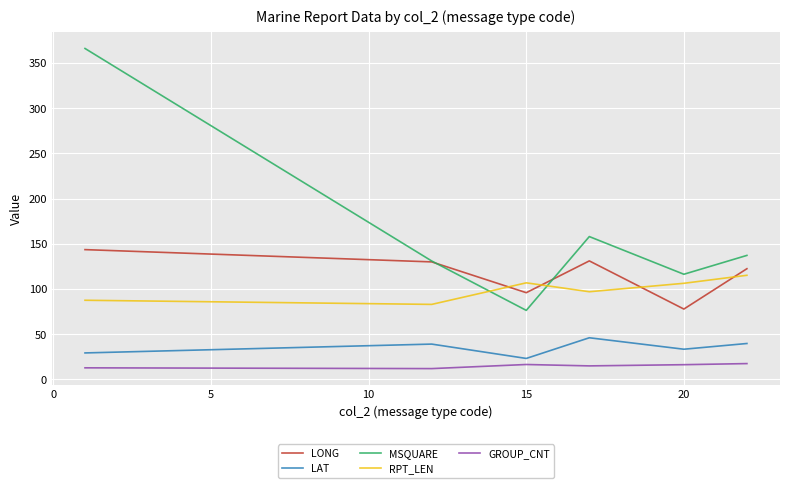

Which series has the largest range (max minus min)?

MSQUARE